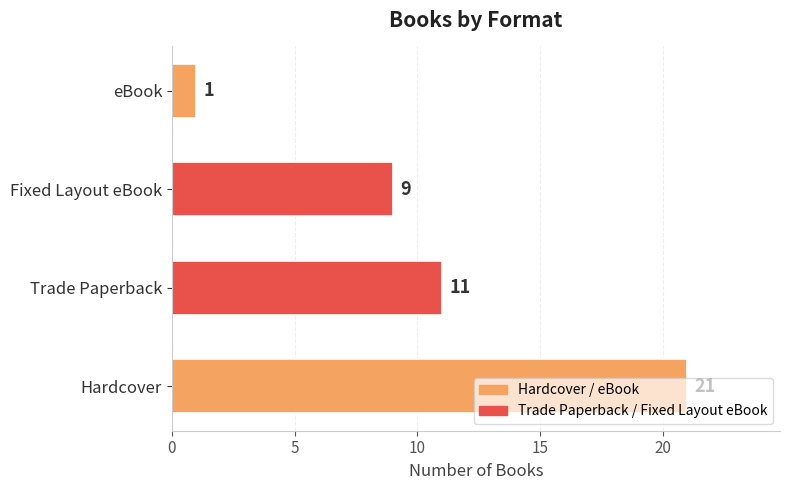

Rank the categories by value from lowest to highest.

eBook, Fixed Layout eBook, Trade Paperback, Hardcover